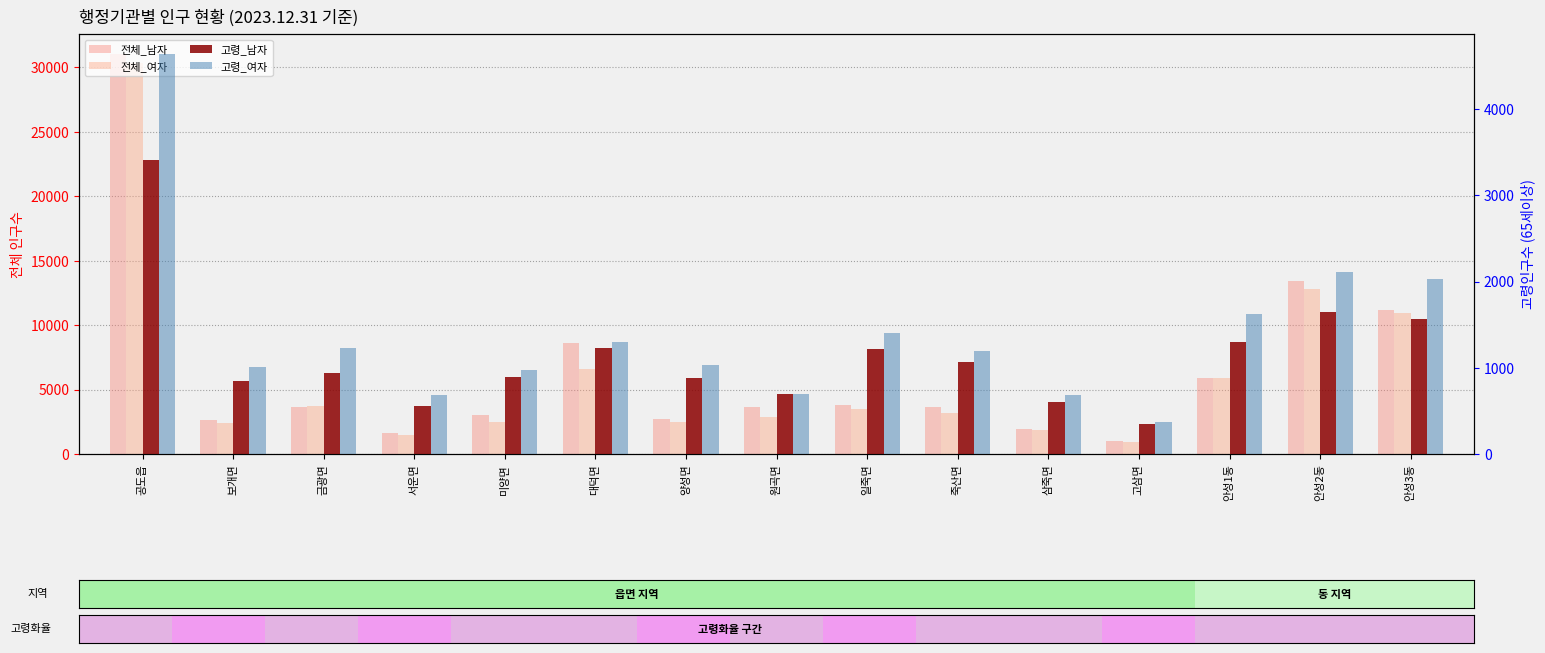

How many data points in 전체_남자 are less than 3645?

7